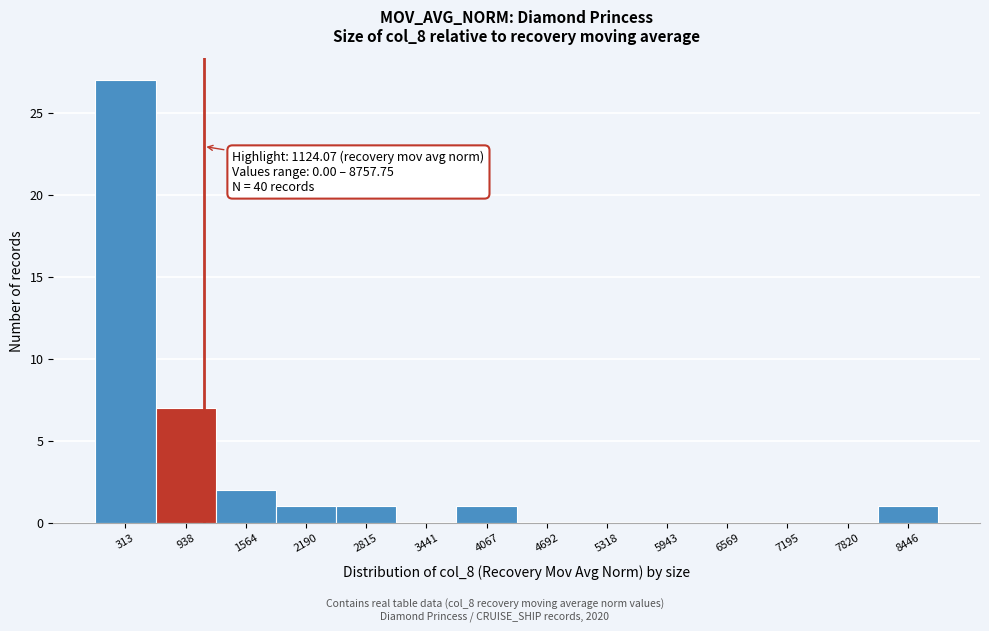

Over which range of the x-axis is the bar tallest?

0 to 600